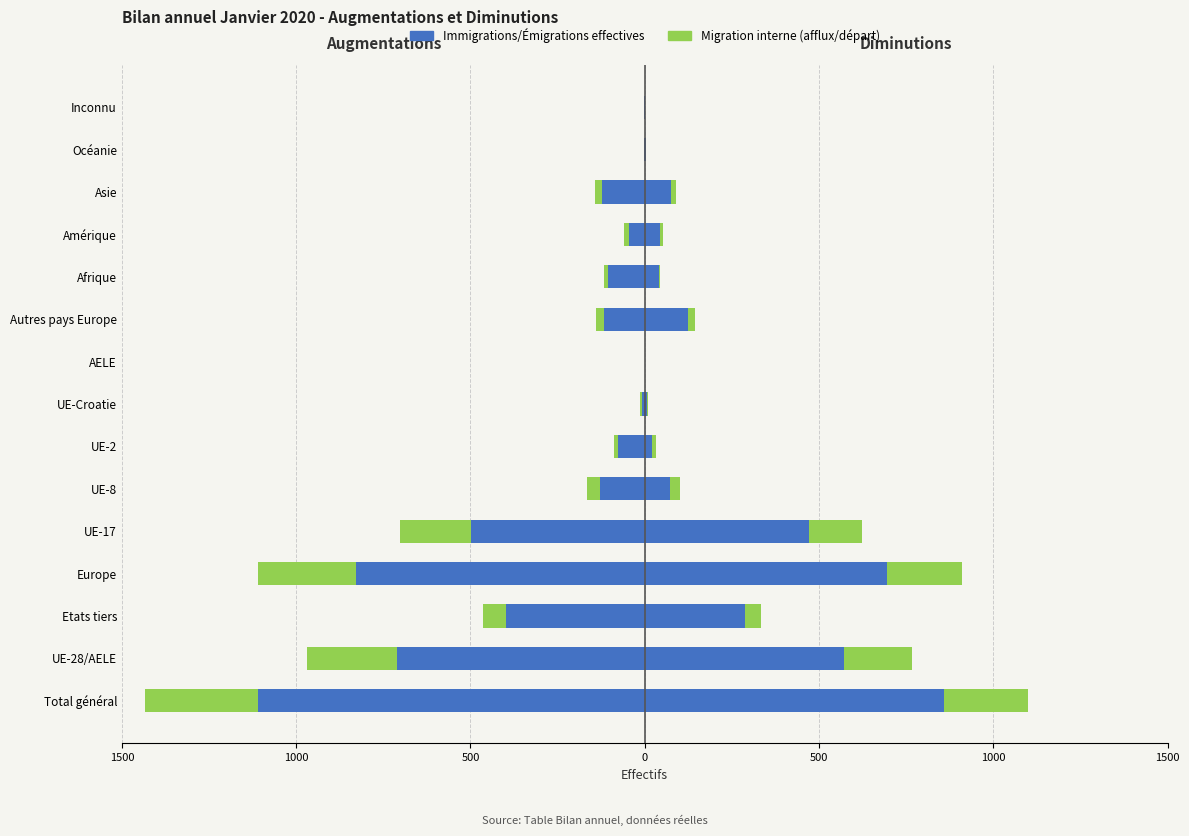

What is the value of the Total Diminutions bar at the 4th from the left?

695